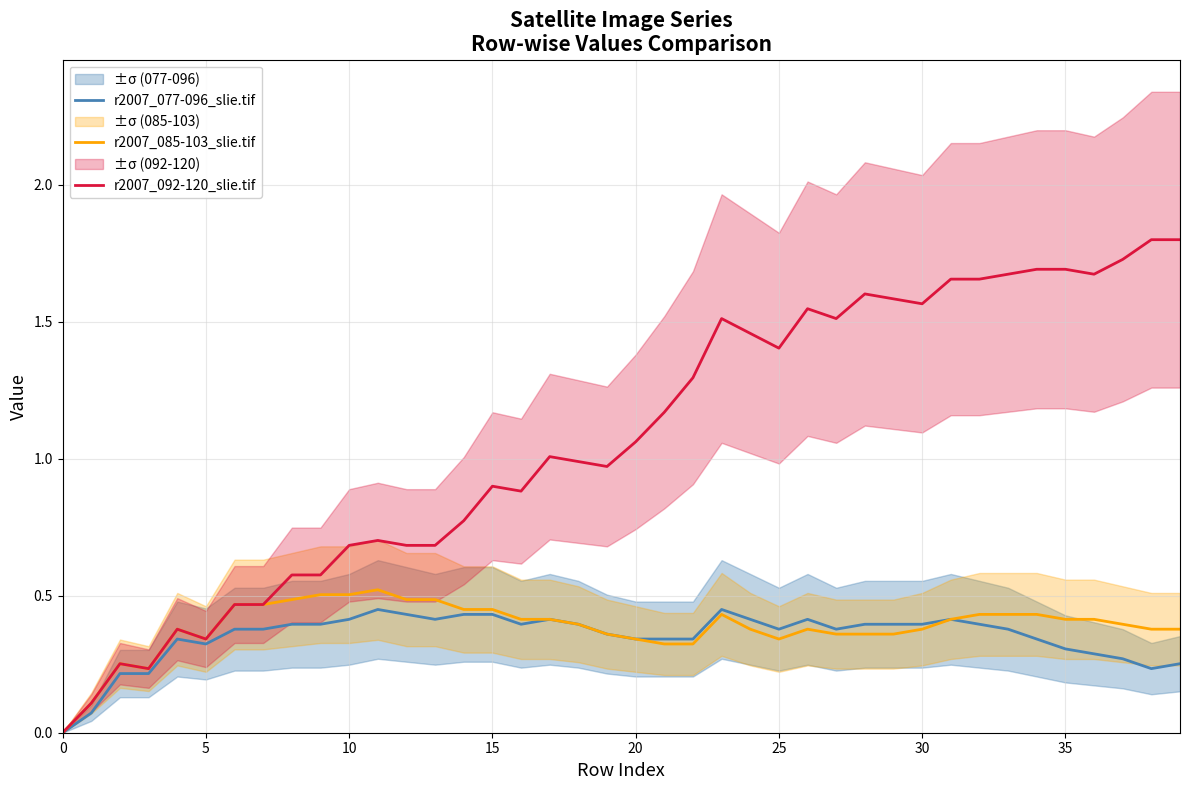

The r2007_085-103_slie.tif series shows 0.3 at 22. True or false?

True